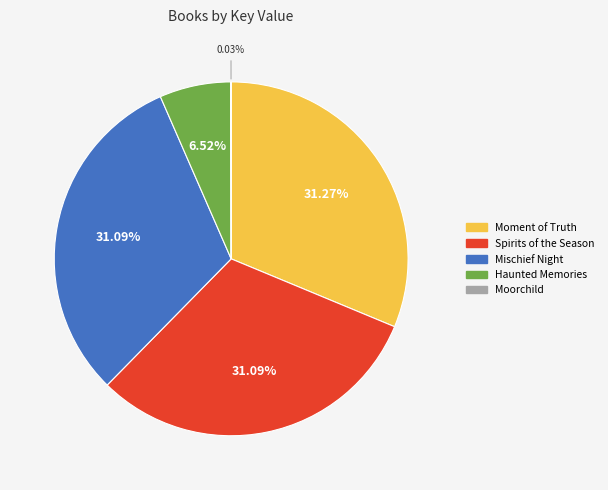

Does Spirits of the Season represent more than half of the total?

No